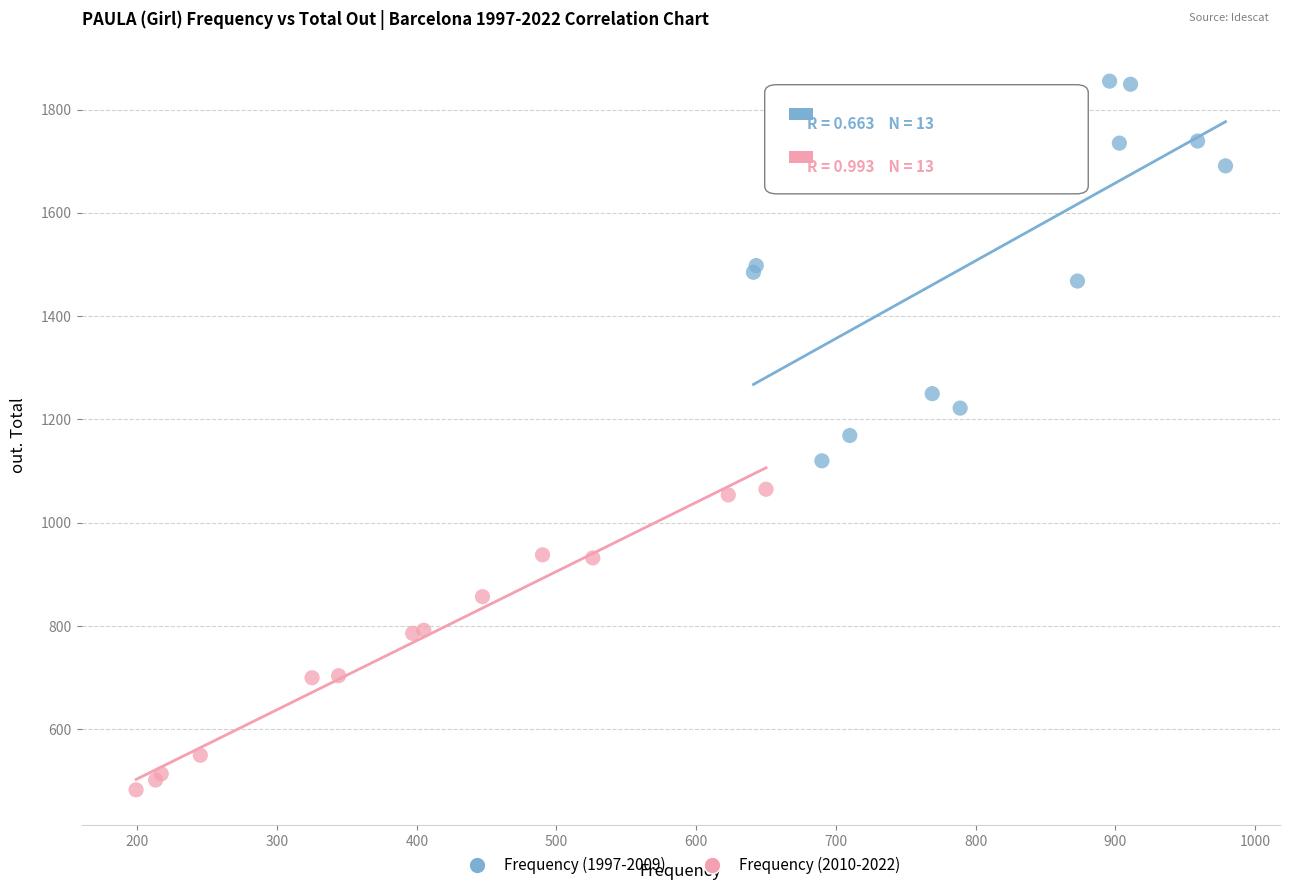

Which series reaches the minimum Y coordinate?

Frequency (2010-2022)